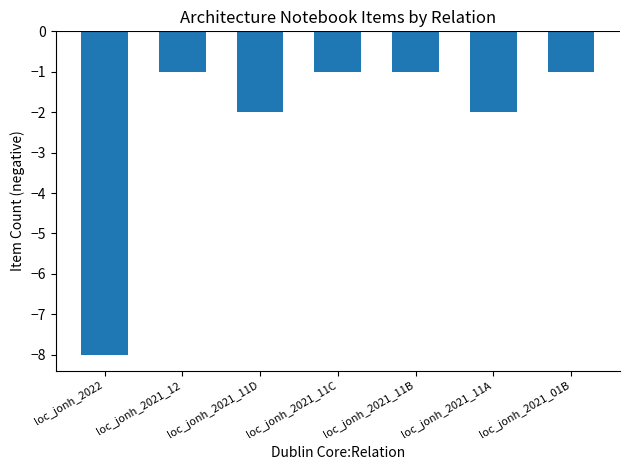

What is the sum of all values?

-16